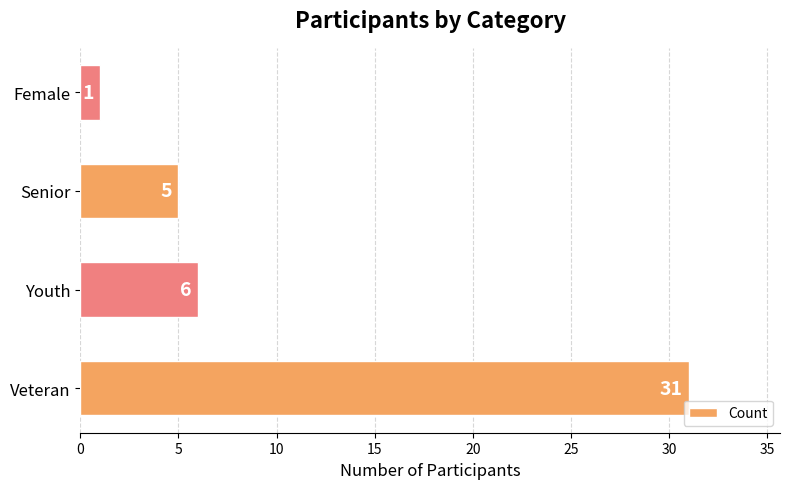

Does the chart contain stacked bars?

No